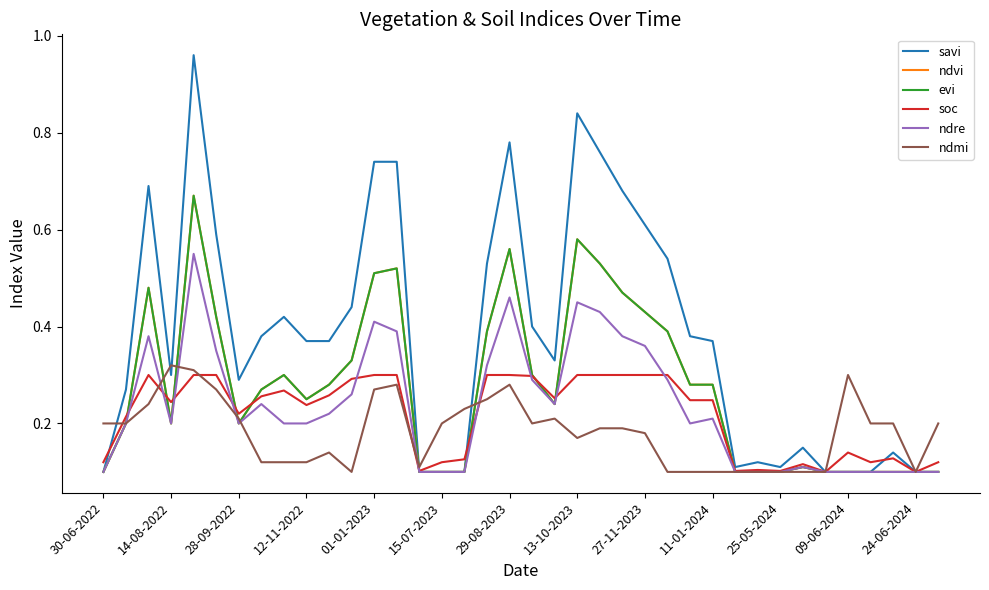

What is the value of the savi point at the 23rd from the left?

0.8